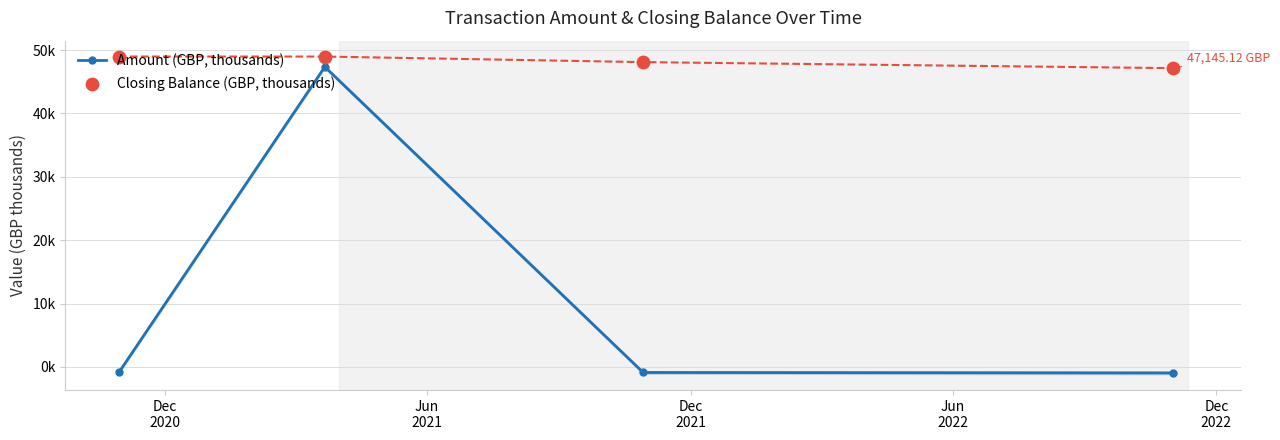

Is the value of Closing Balance (GBP, thousands) at Jun
2022 greater than the value of Amount (GBP, thousands) at Jun
2022?

Yes